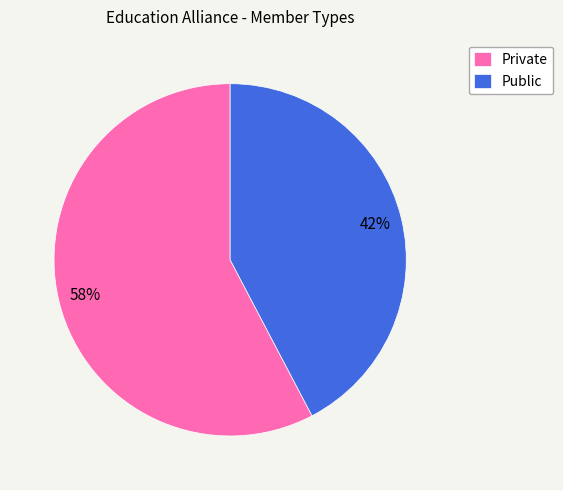

Is the sum of Public and Private greater than half?

Yes